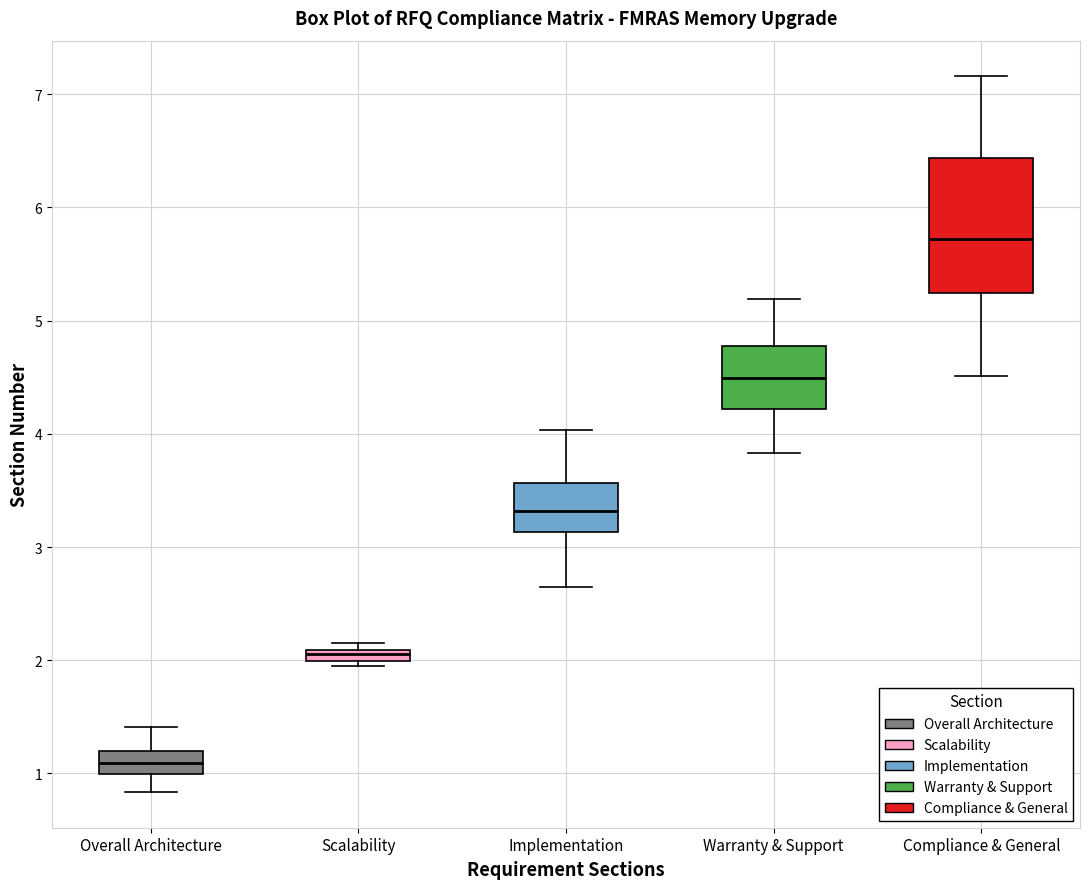

Comparing the boxes themselves (not the whiskers), which one is the tallest?

Compliance & General